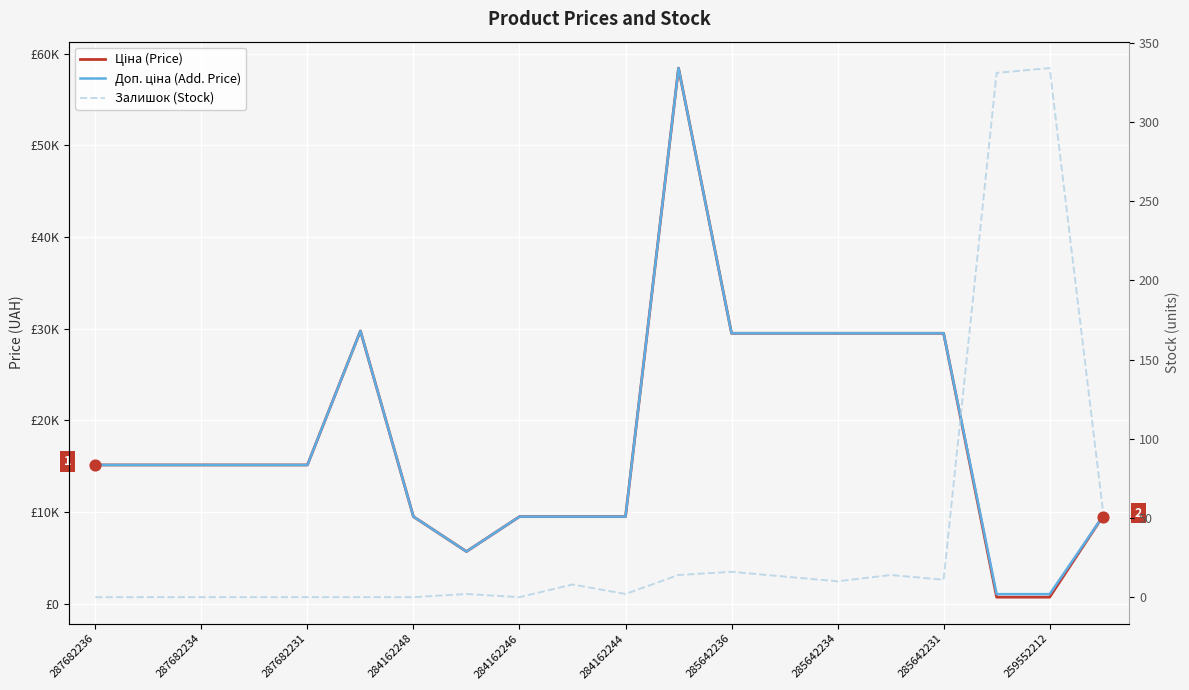

What is the total value across all series at 13?

58996.0